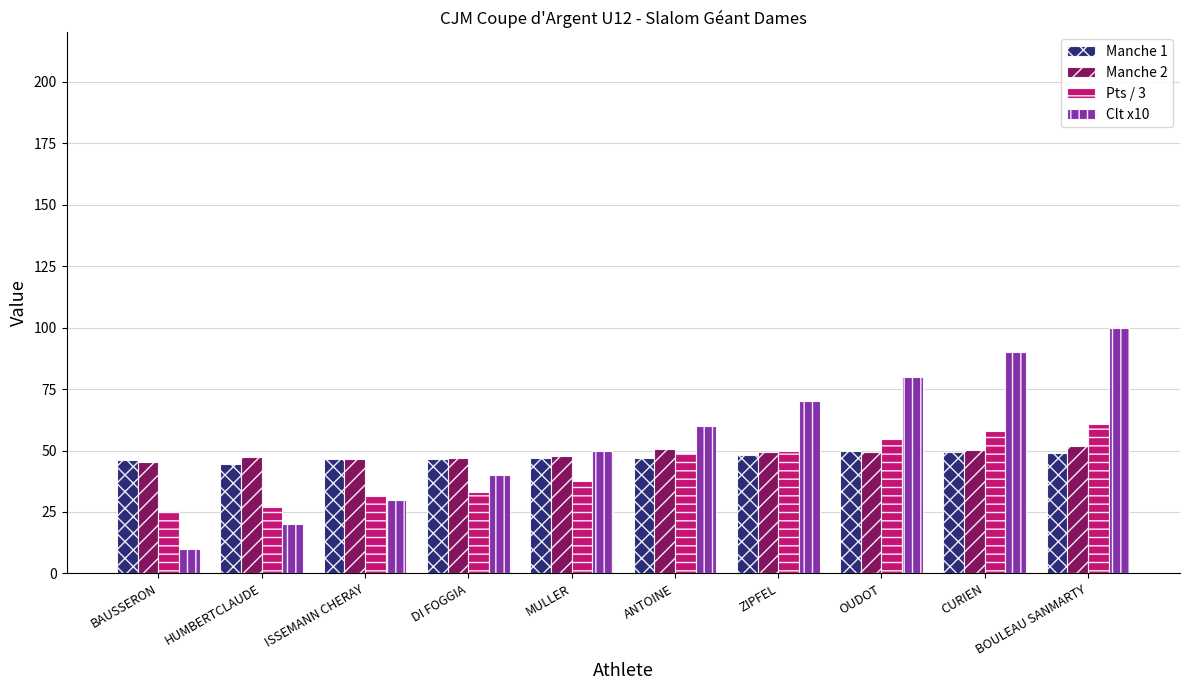

Is it true that Manche 2 equals 47.7 at MULLER?

True